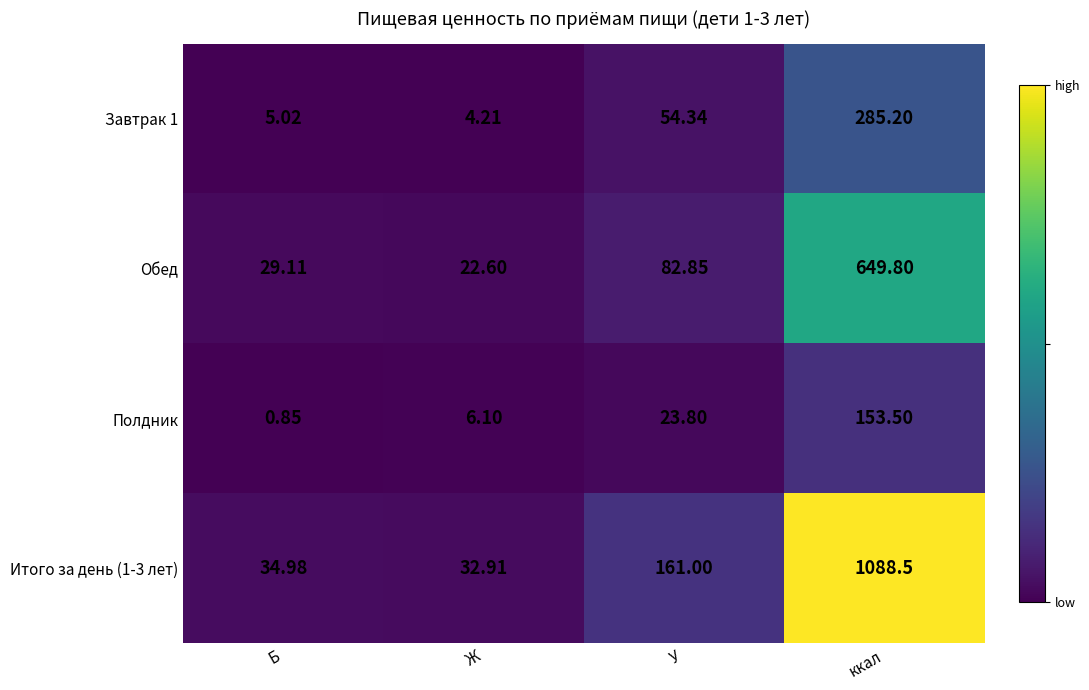

Where does the Завтрак 1 series first go above 54?

У